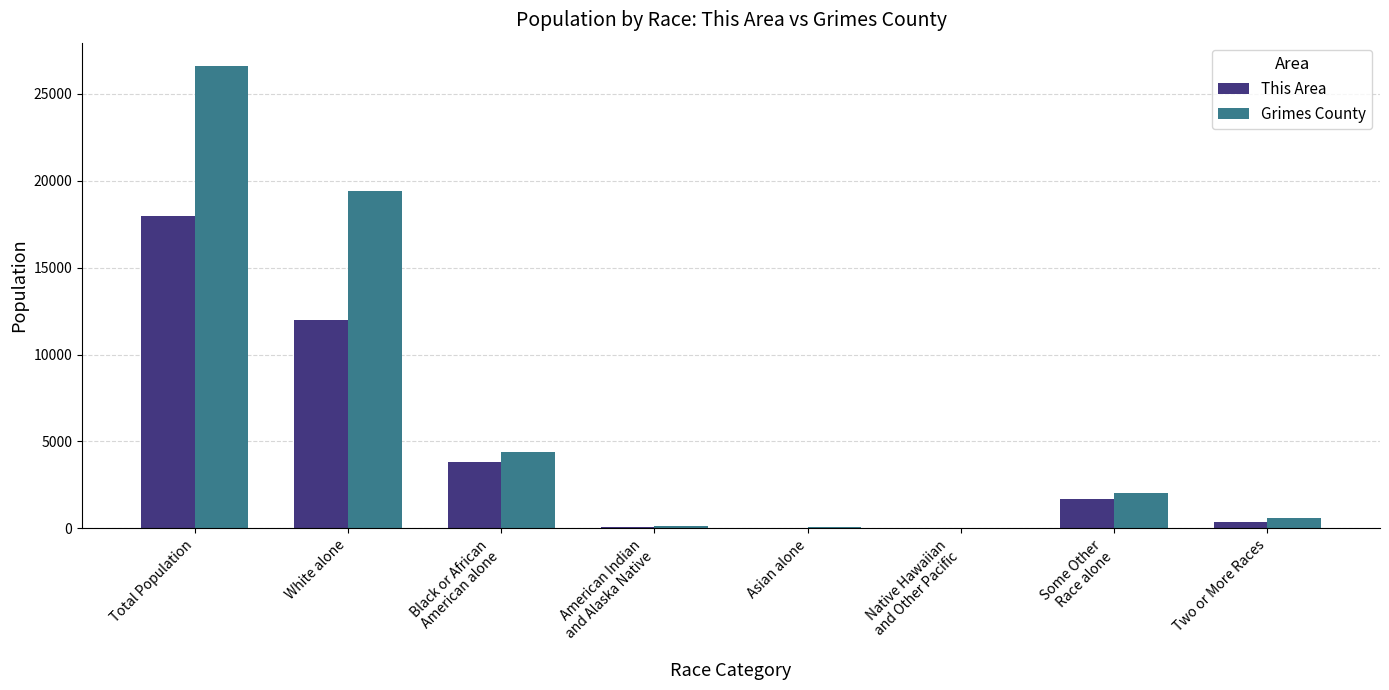

What are all the series names shown in the legend?

This Area, Grimes County